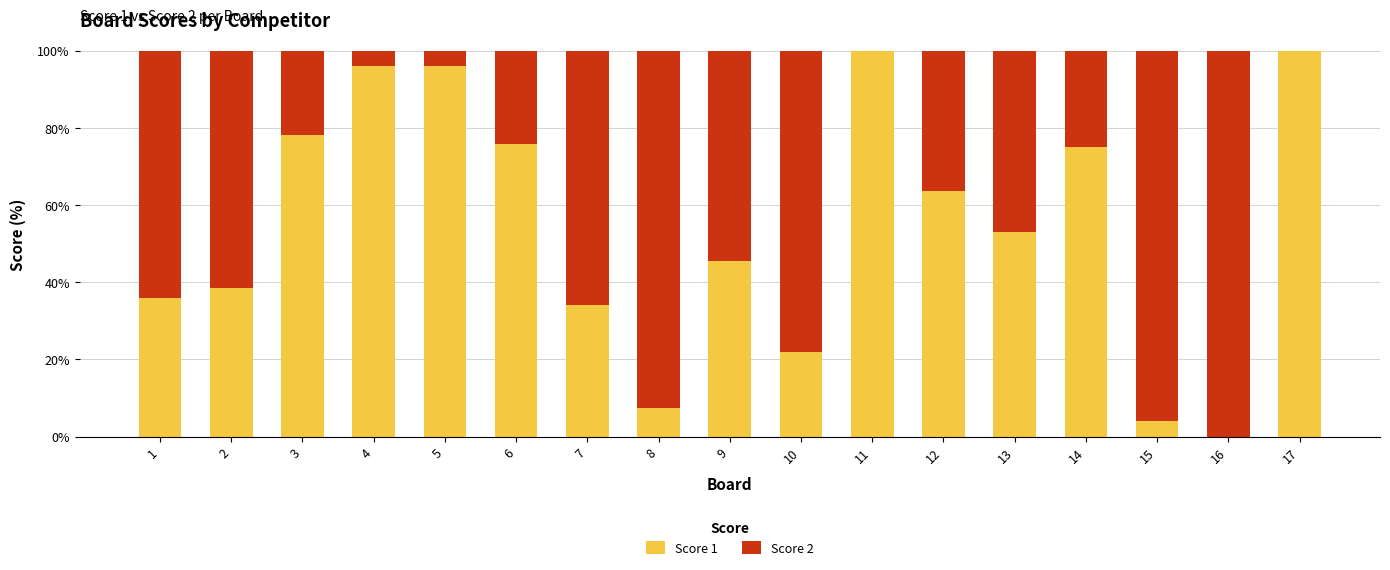

What is the total value across all series at 15?

100.0